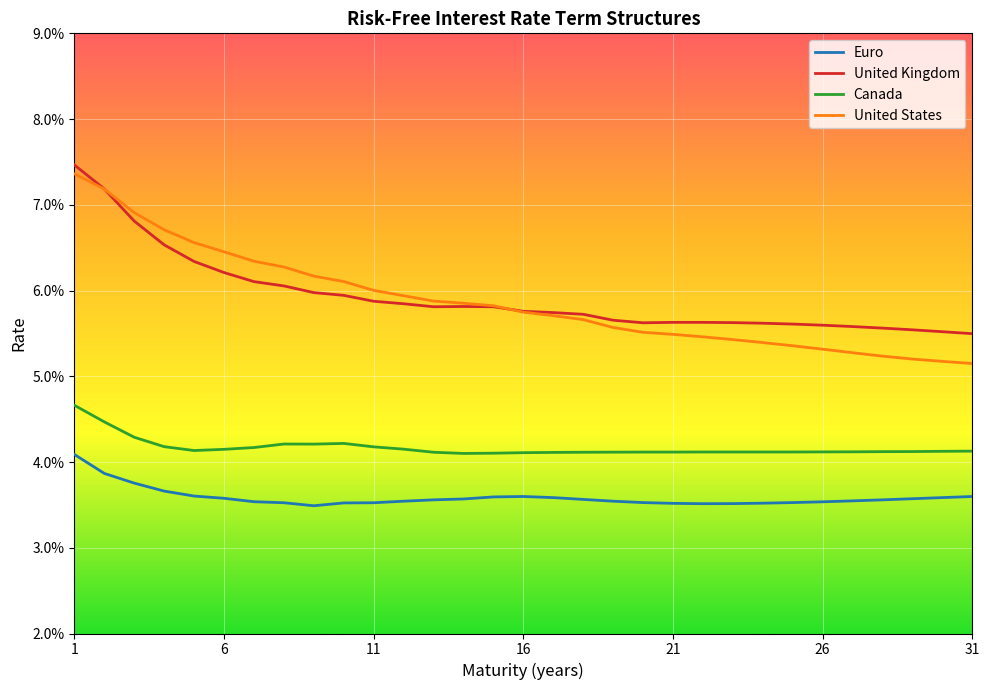

At which label does United Kingdom reach its peak?

1